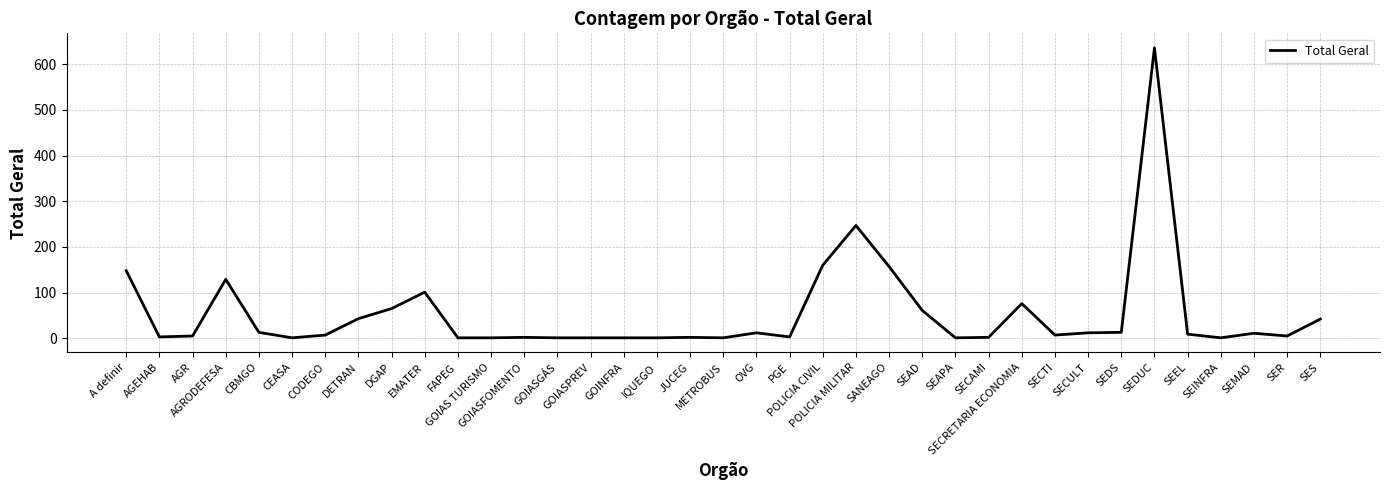

What is the difference between the maximum and minimum values?

635